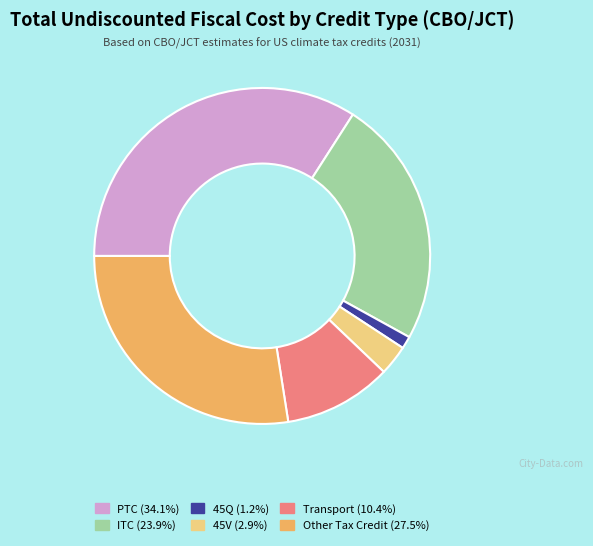

Count the number of slices in the pie.

6